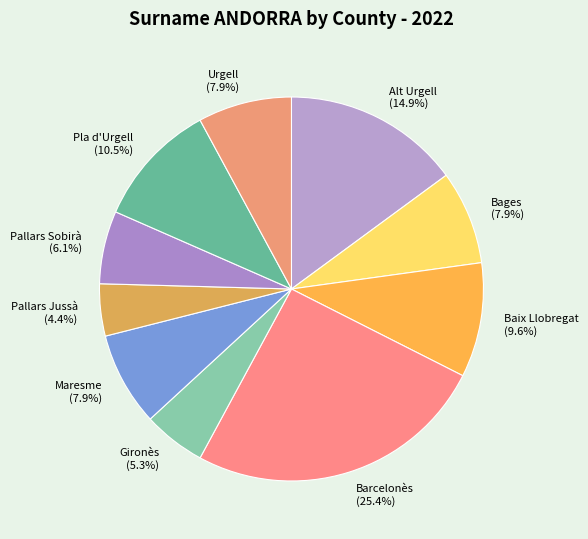

To the nearest percent, what percentage of the pie is Pallars Jussà?

4%